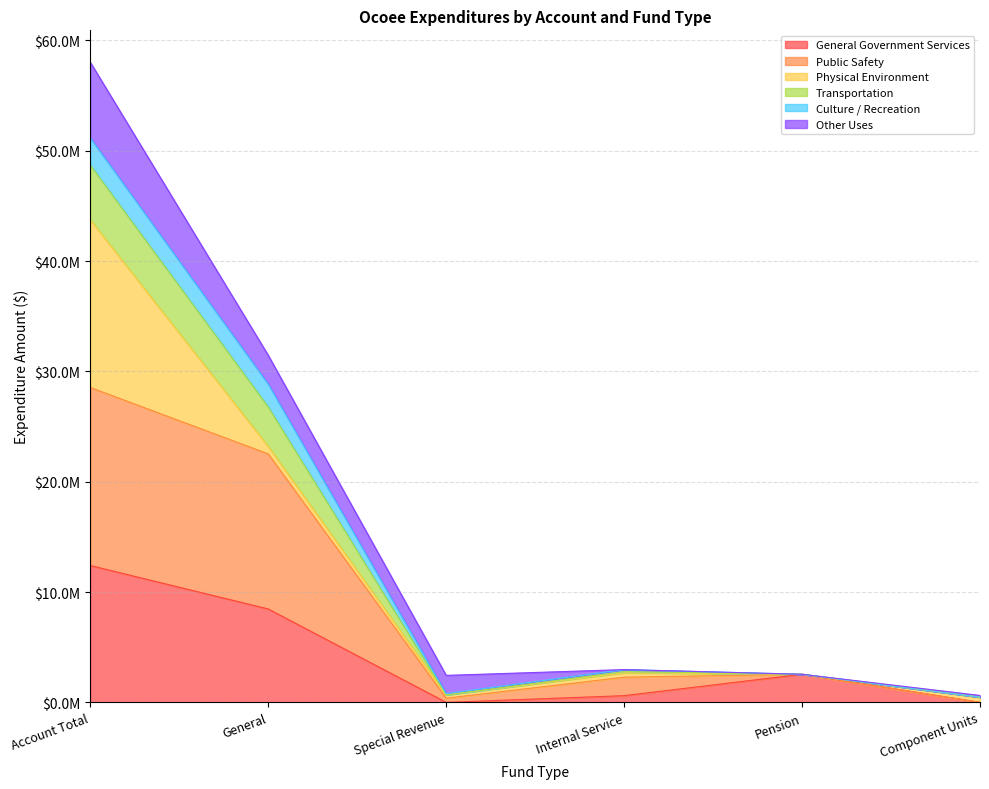

Does the chart have visible grid lines?

Yes